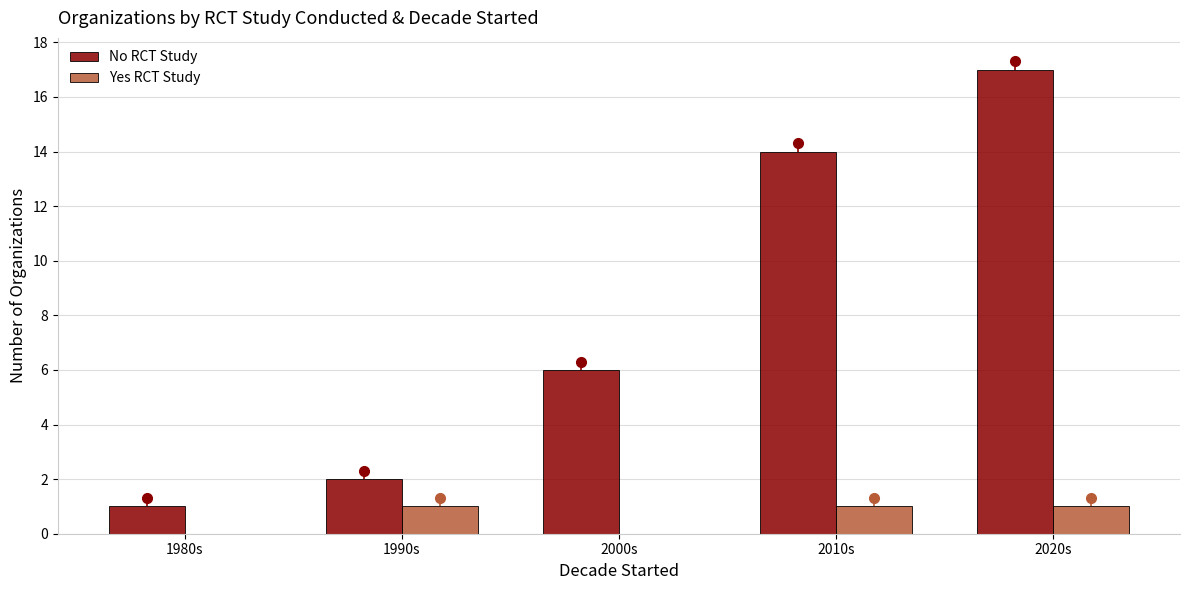

At which label is Yes RCT Study closest to 0?

1980s